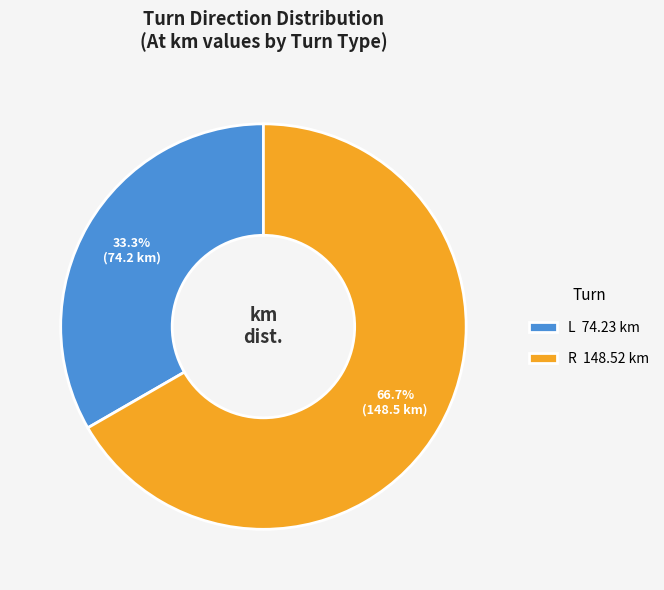

Do L 74.23 km and R 148.52 km together represent more than half of the pie?

Yes